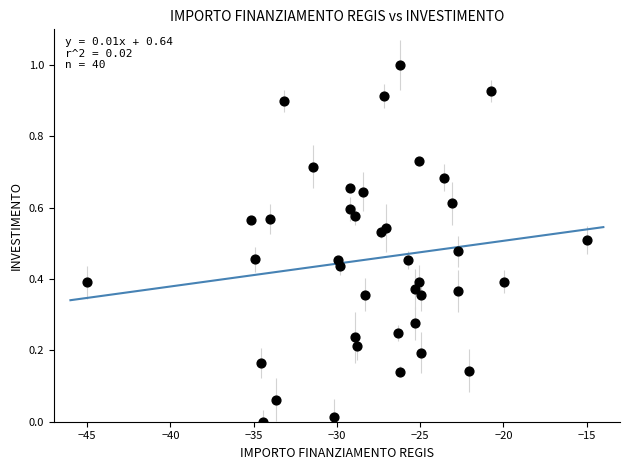

What is the range of Y values (max minus min)?

1.0